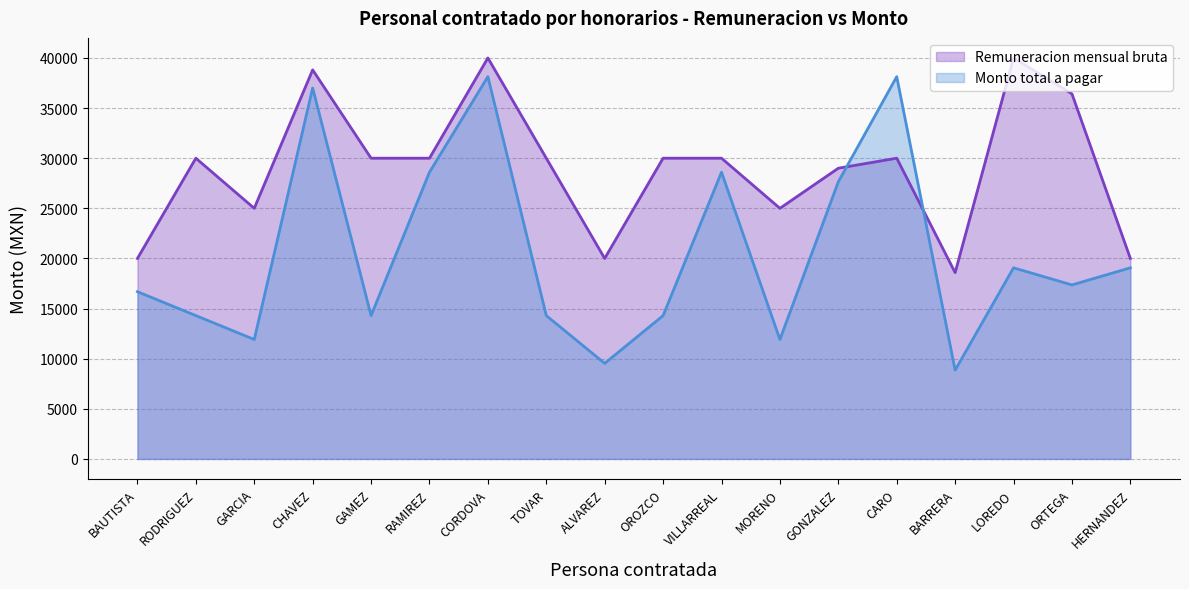

What is the difference between the second highest and minimum values in the Monto total a pagar series?

29275.0